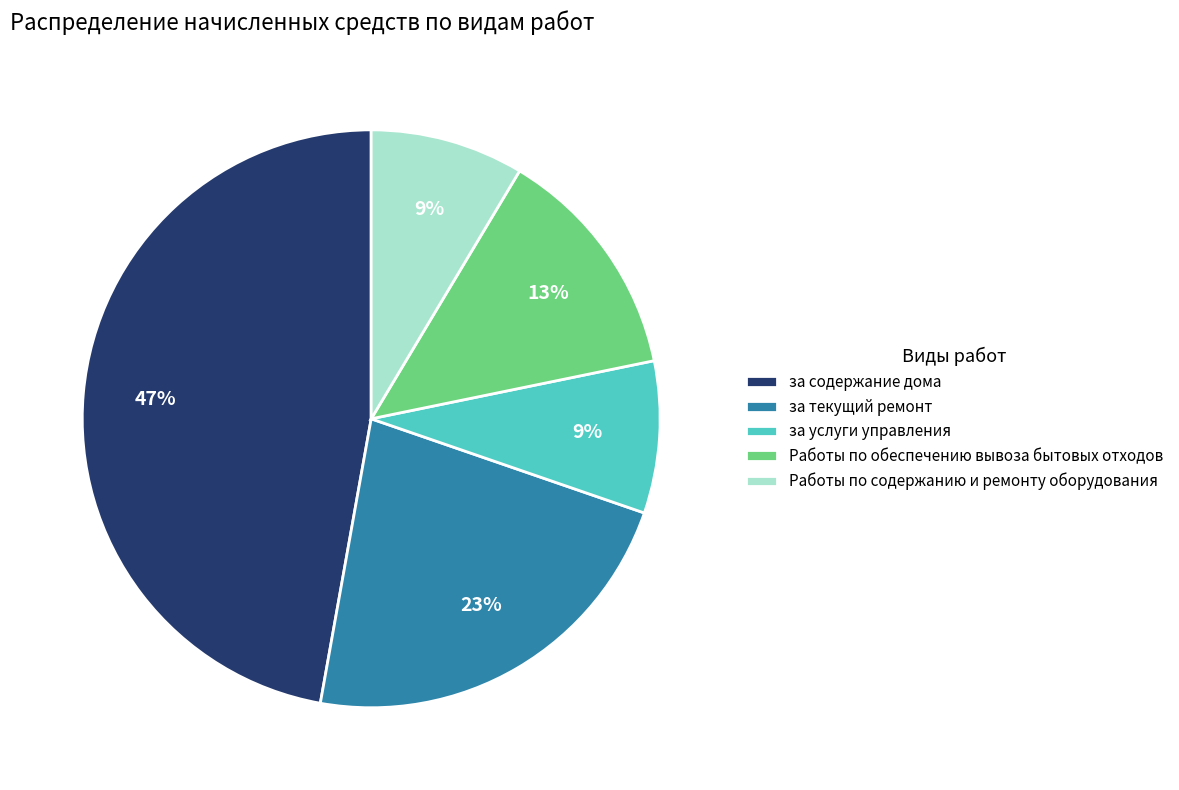

Is the sum of Работы по содержанию и ремонту оборудования and за содержание дома greater than half?

Yes